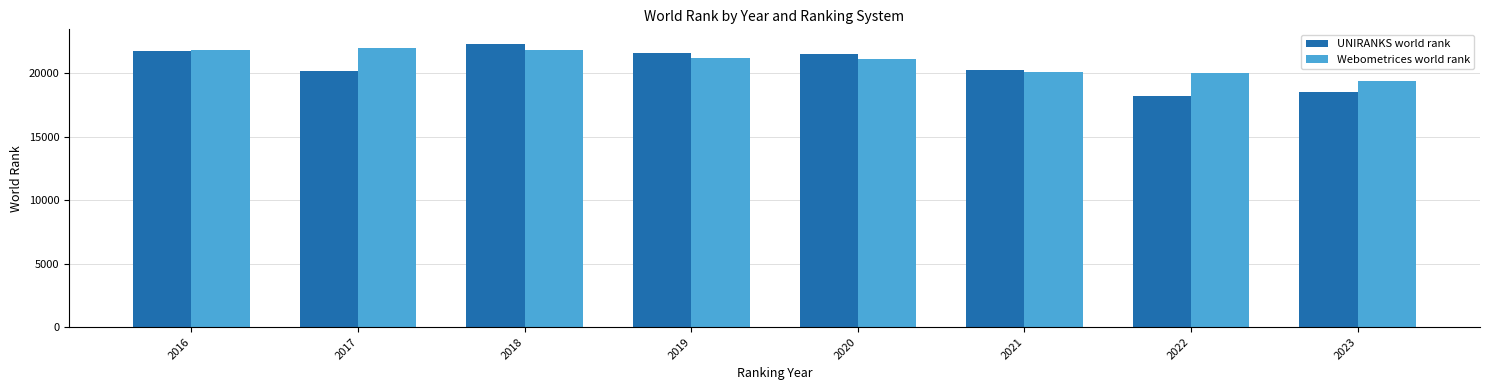

What is the difference between the maximum and minimum values in the UNIRANKS world rank series?

4150